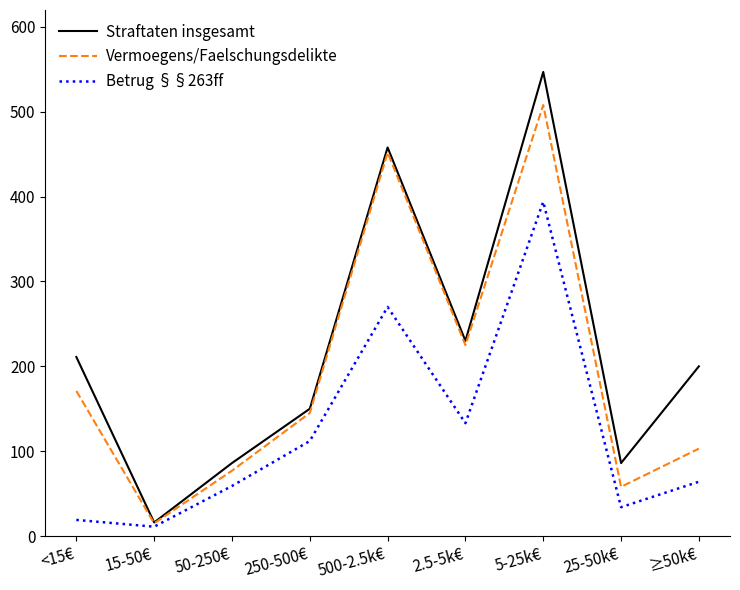

True or false: Straftaten insgesamt has more than 2 interior local peaks.

False